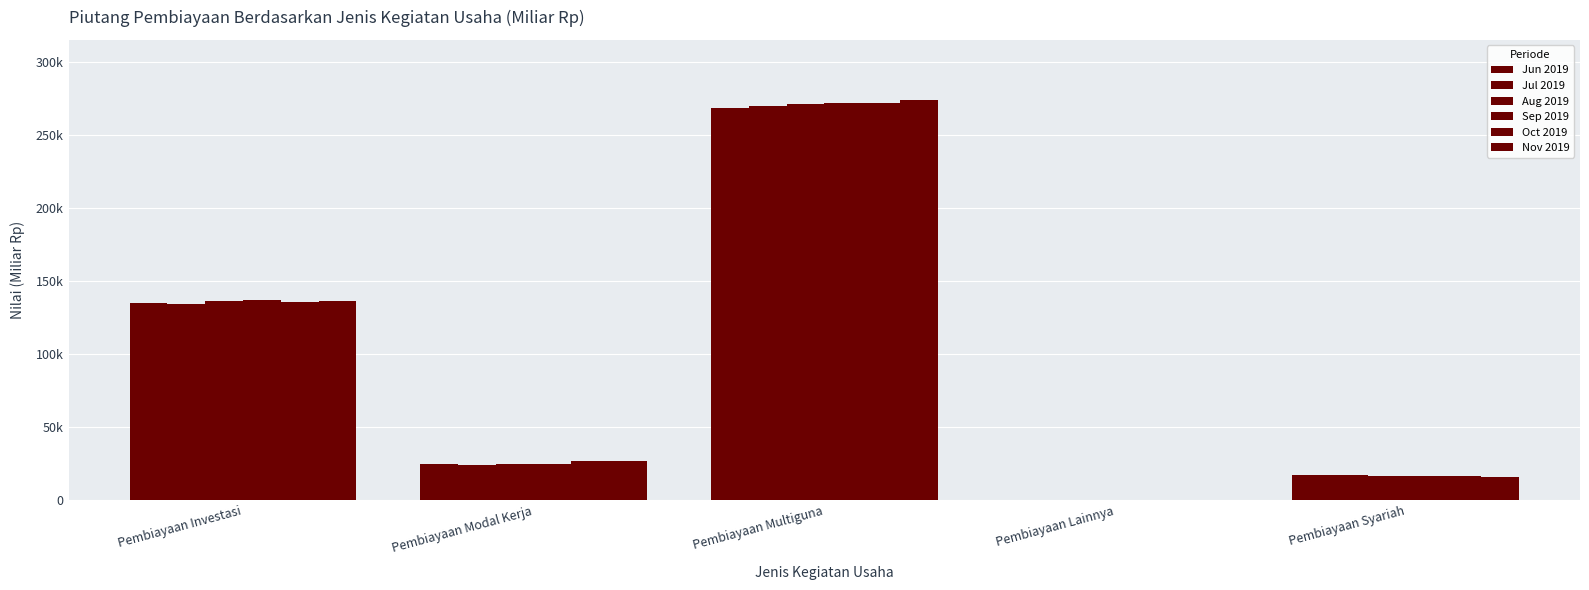

List the labels in order of Jul 2019 value, largest first.

Pembiayaan Multiguna, Pembiayaan Investasi, Pembiayaan Modal Kerja, Pembiayaan Syariah, Pembiayaan Lainnya